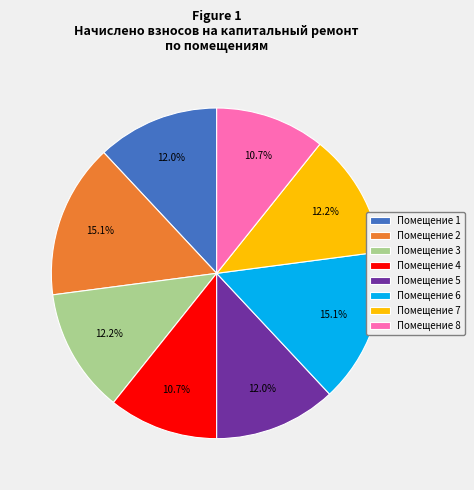

Is there any slice that represents more than half of the pie?

No